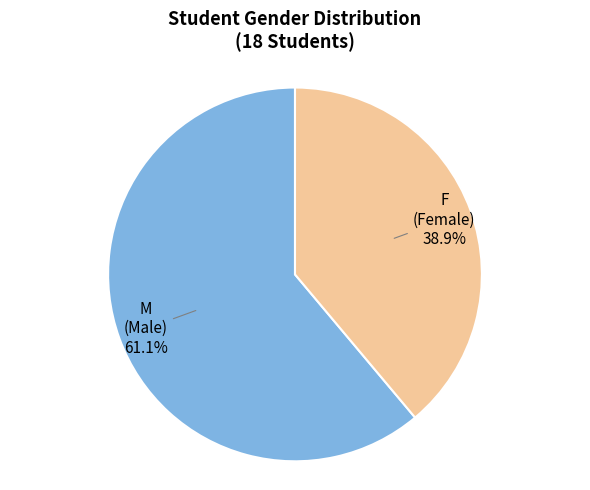

Which category accounts for the majority?

M